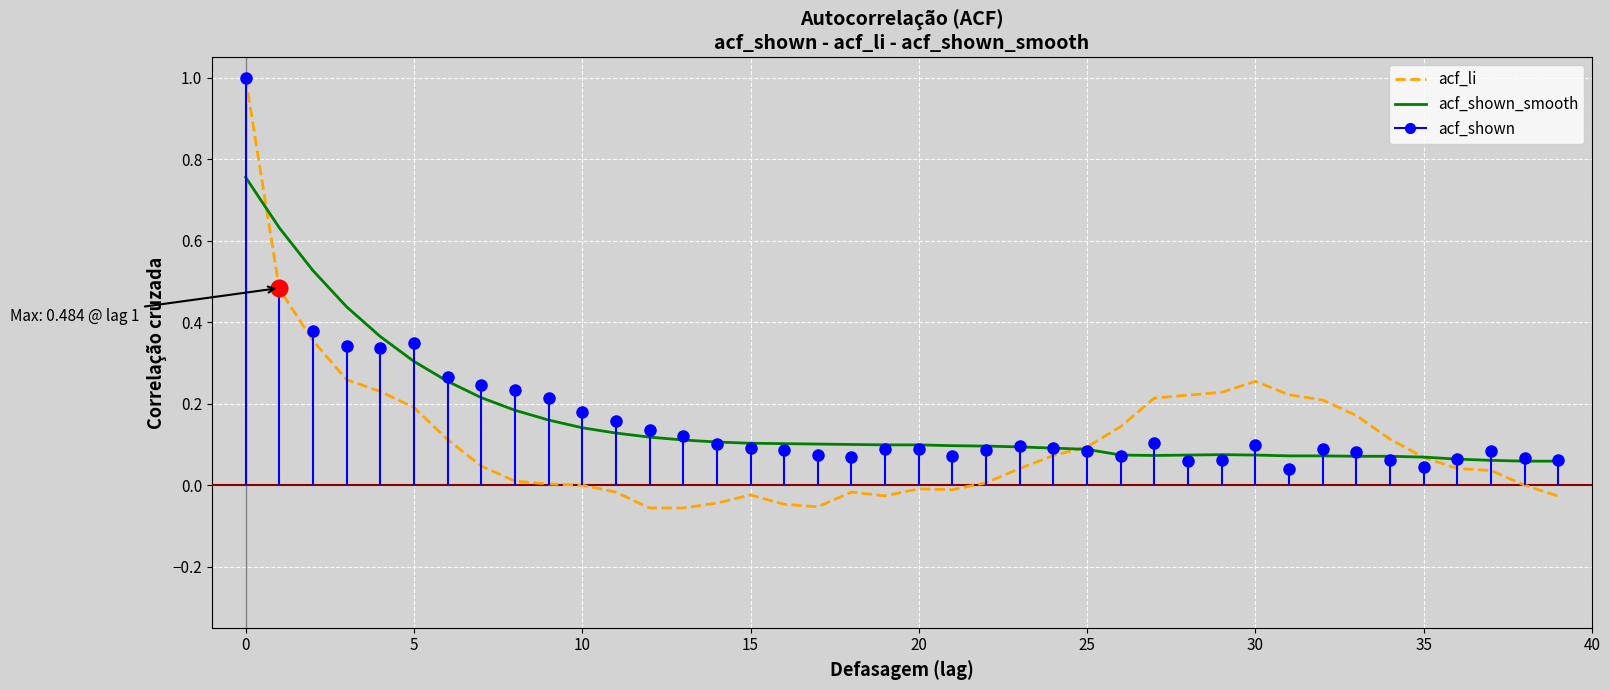

How many interior local valleys does the acf_shown_smooth series have?

1